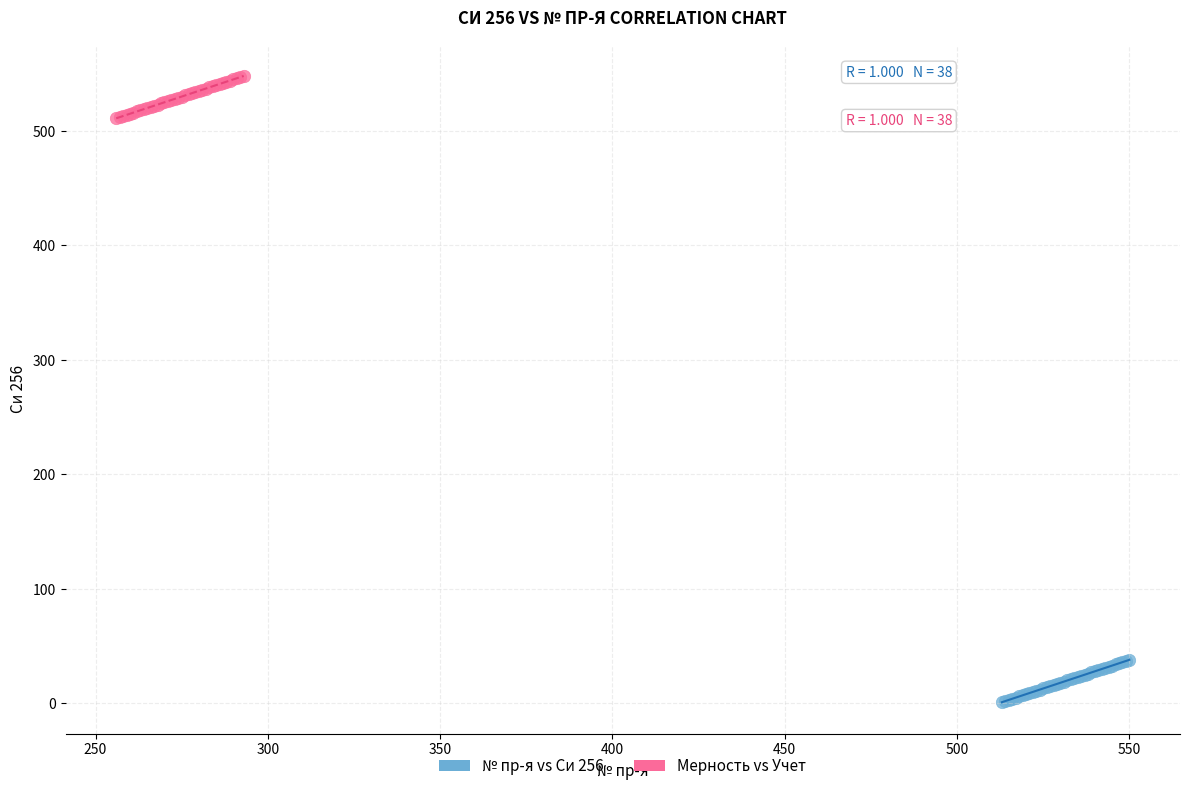

Which series contains the lowest Y value?

№ пр-я vs Си 256